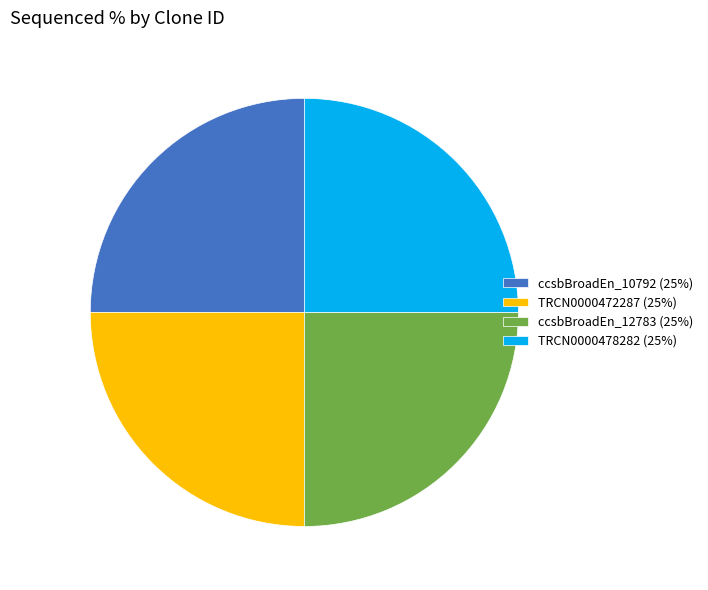

Is there a majority slice in this chart?

No